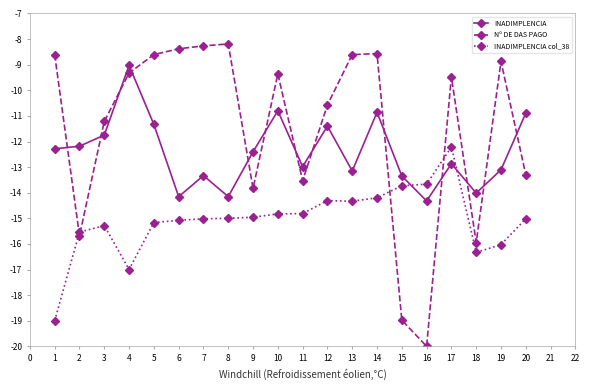

At which category is the sum across all series the highest?

14